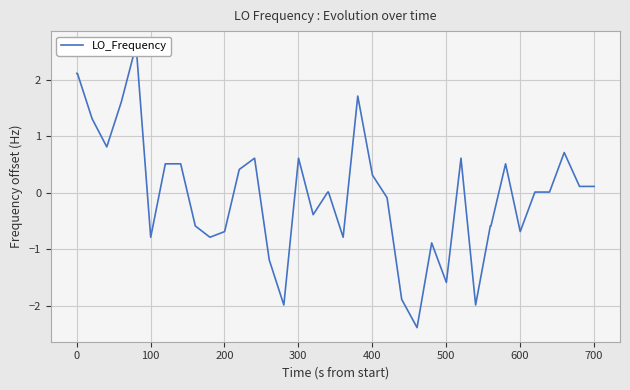

How many interior local peaks (higher than both neighbors) does the data have?

8